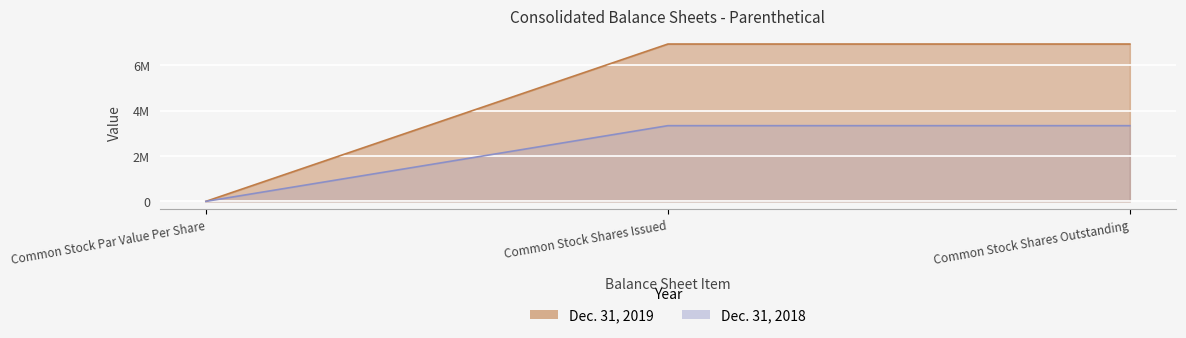

Which category has the lowest value in the Dec. 31, 2019 series?

Common Stock Par Value Per Share